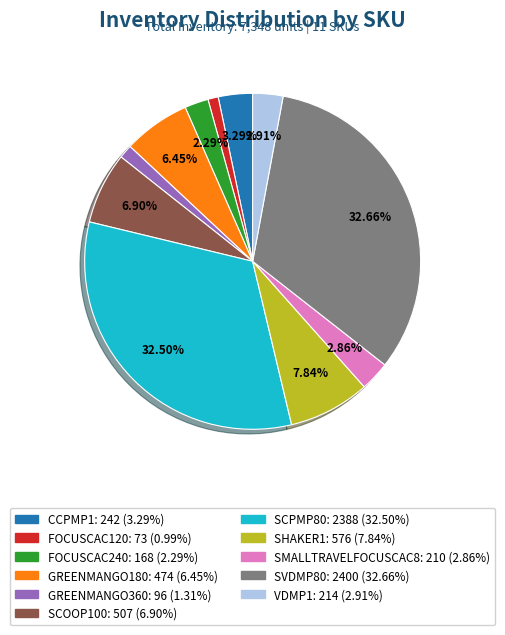

What percentage is the VDMP1 slice, to the nearest percent?

3%